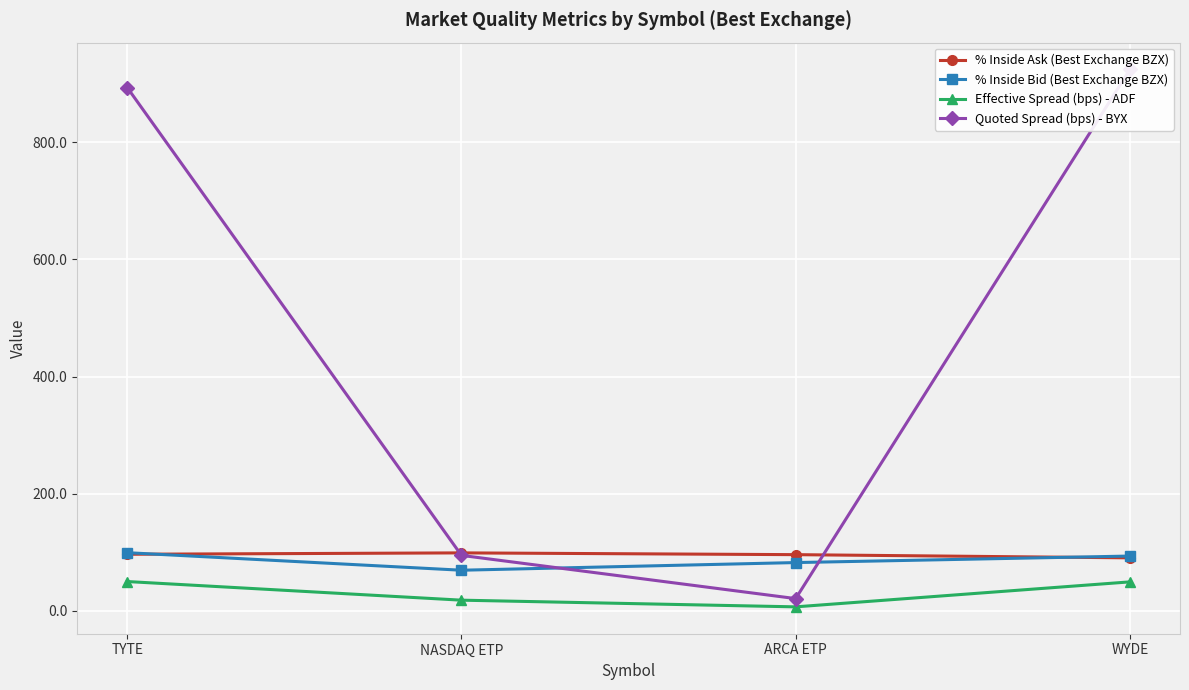

What is the label of the 1st point from the left?

TYTE